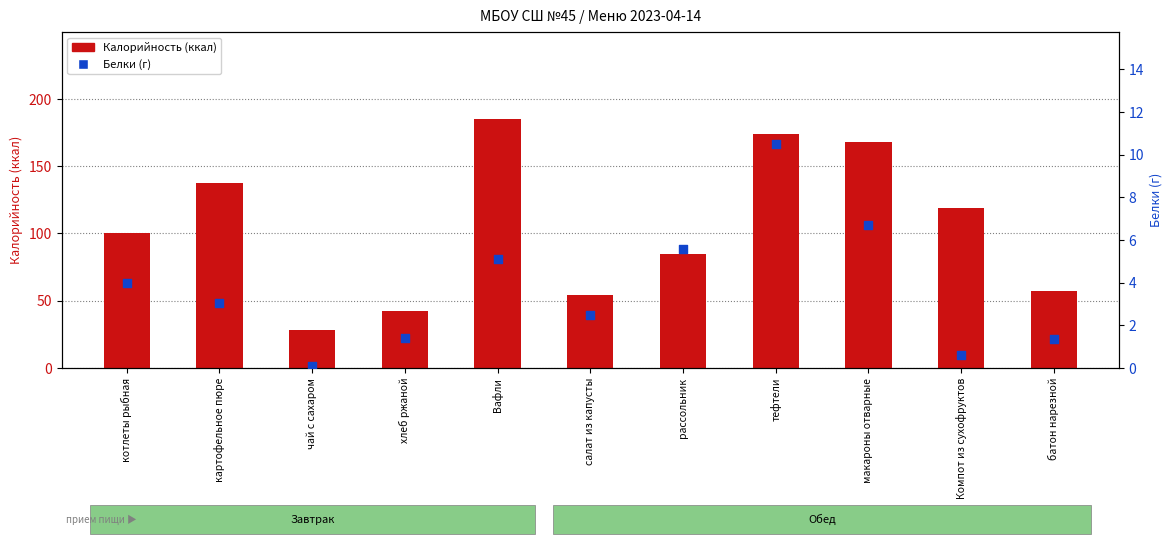

Which series has the widest spread of Y values?

Калорийность